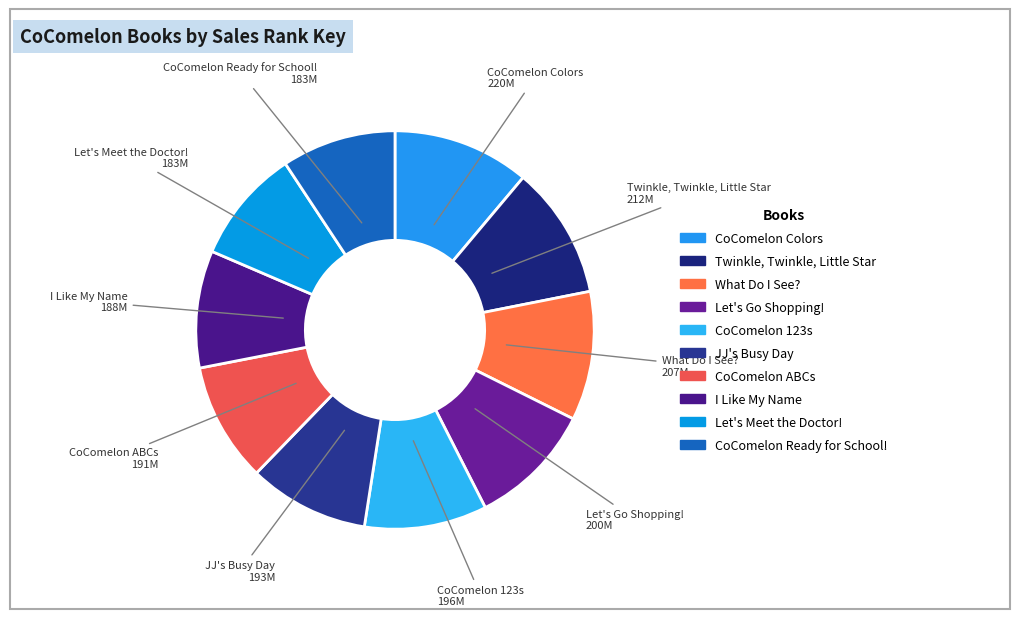

What is the ratio of the value at Twinkle, Twinkle, Little Star to the value at CoComelon ABCs?

1.1